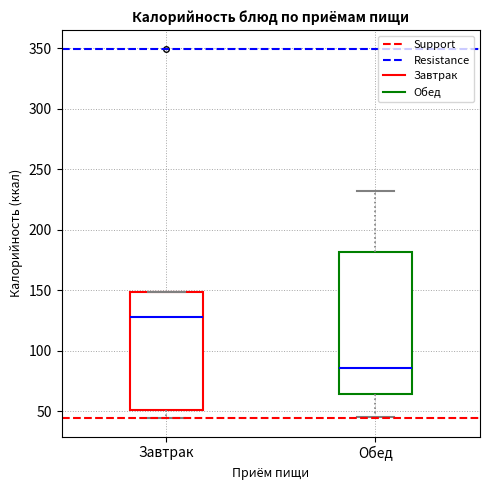

Where does the median line of the box for Завтрак sit on the y-axis? The values are not printed on the chart, so give them approximately, as read against the axis.

130